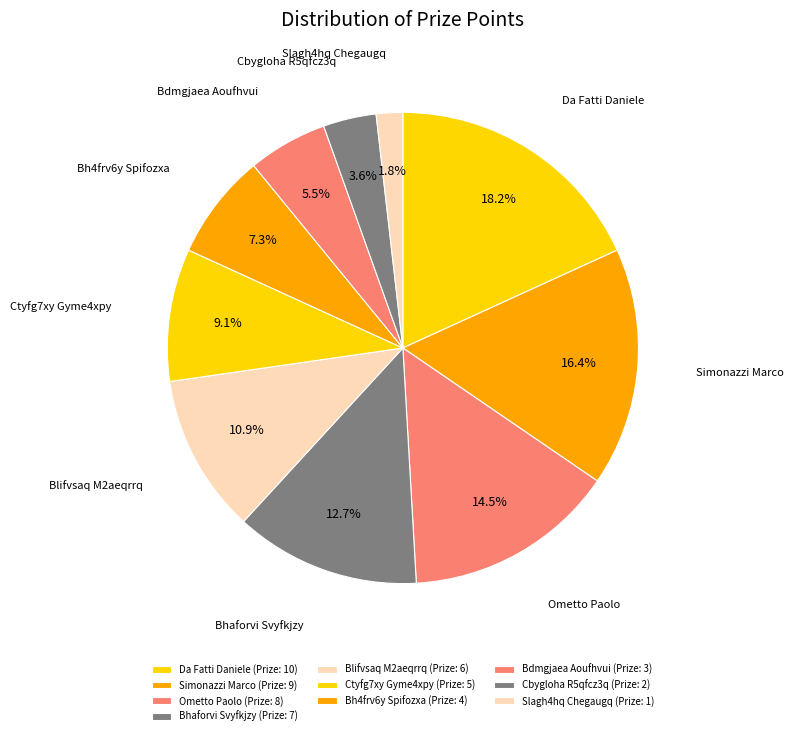

True or false: Ctyfg7xy Gyme4xpy accounts for 1% of the total.

False